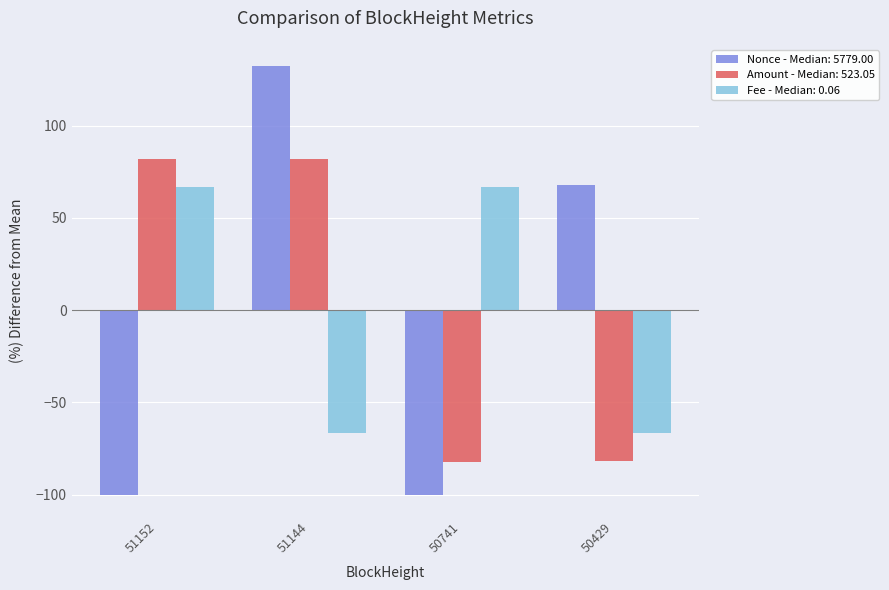

Count the number of data series in this chart.

3